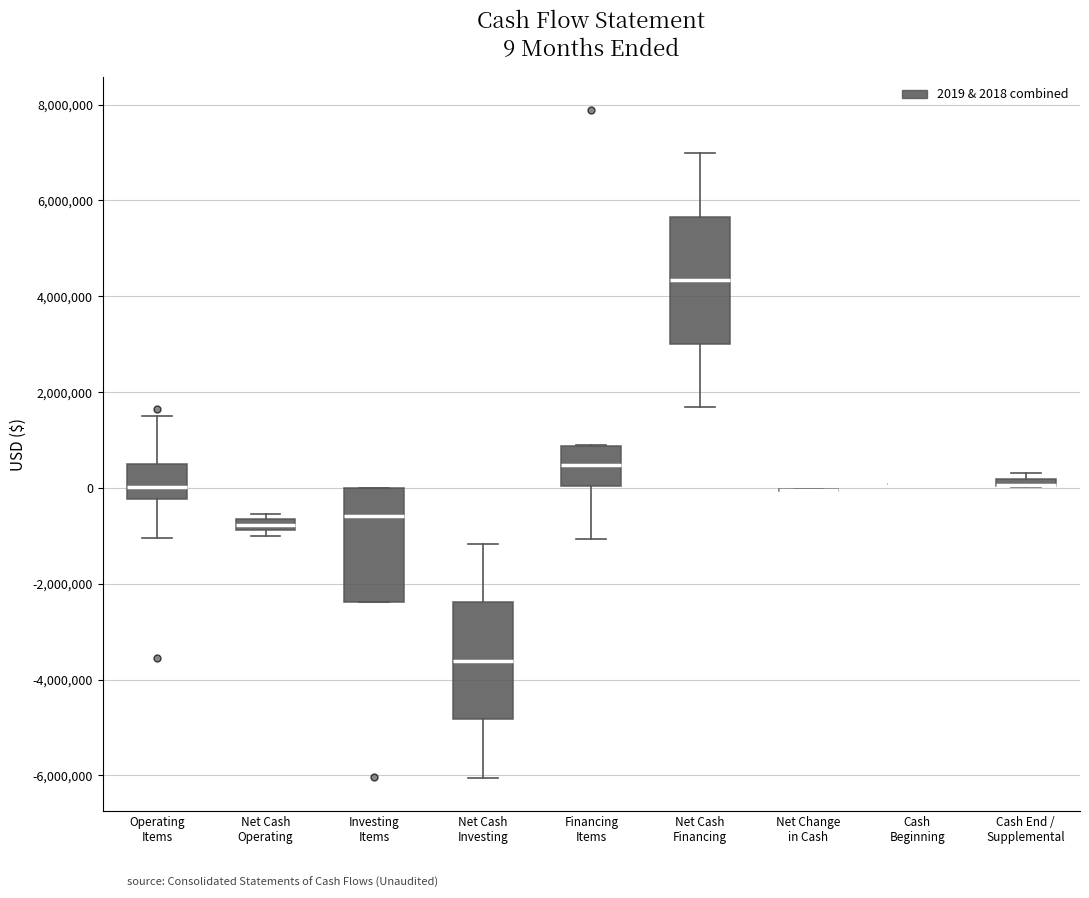

Which box is the tallest, from its lower edge to its upper edge?

Net Cash Financing